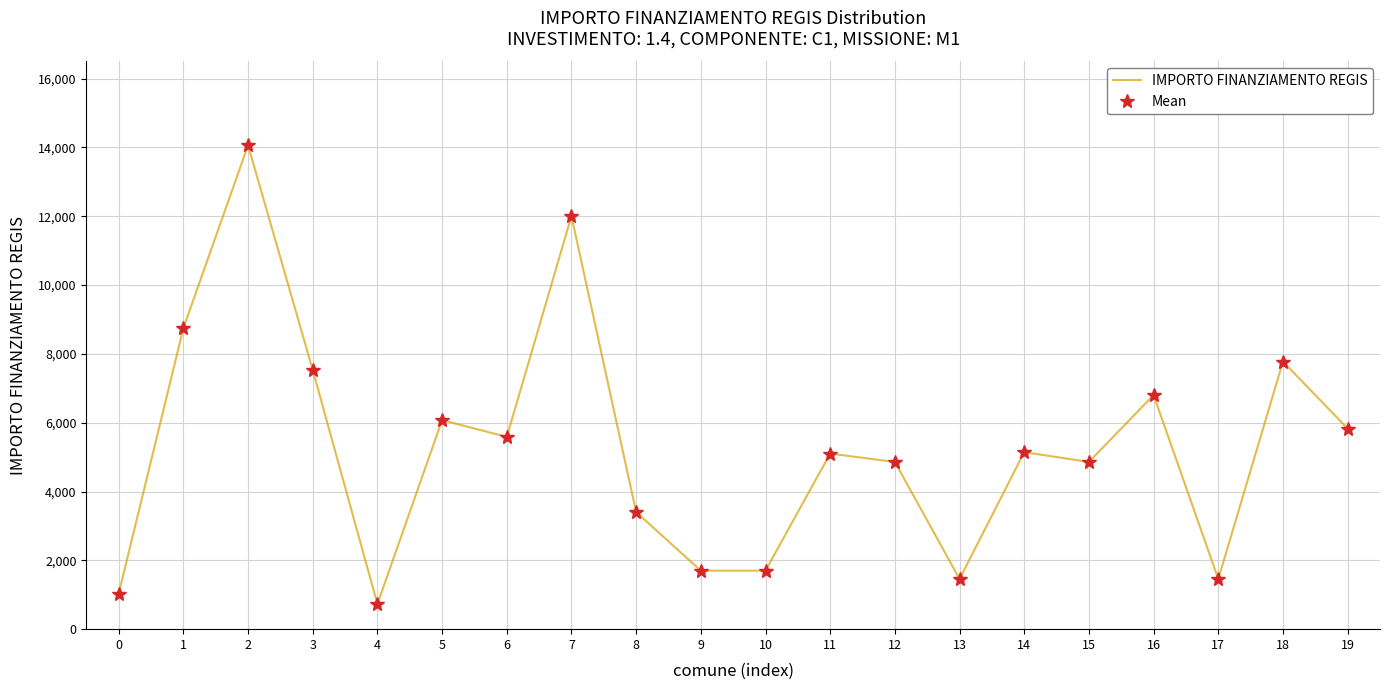

Which has a higher value, 0 or 11?

11